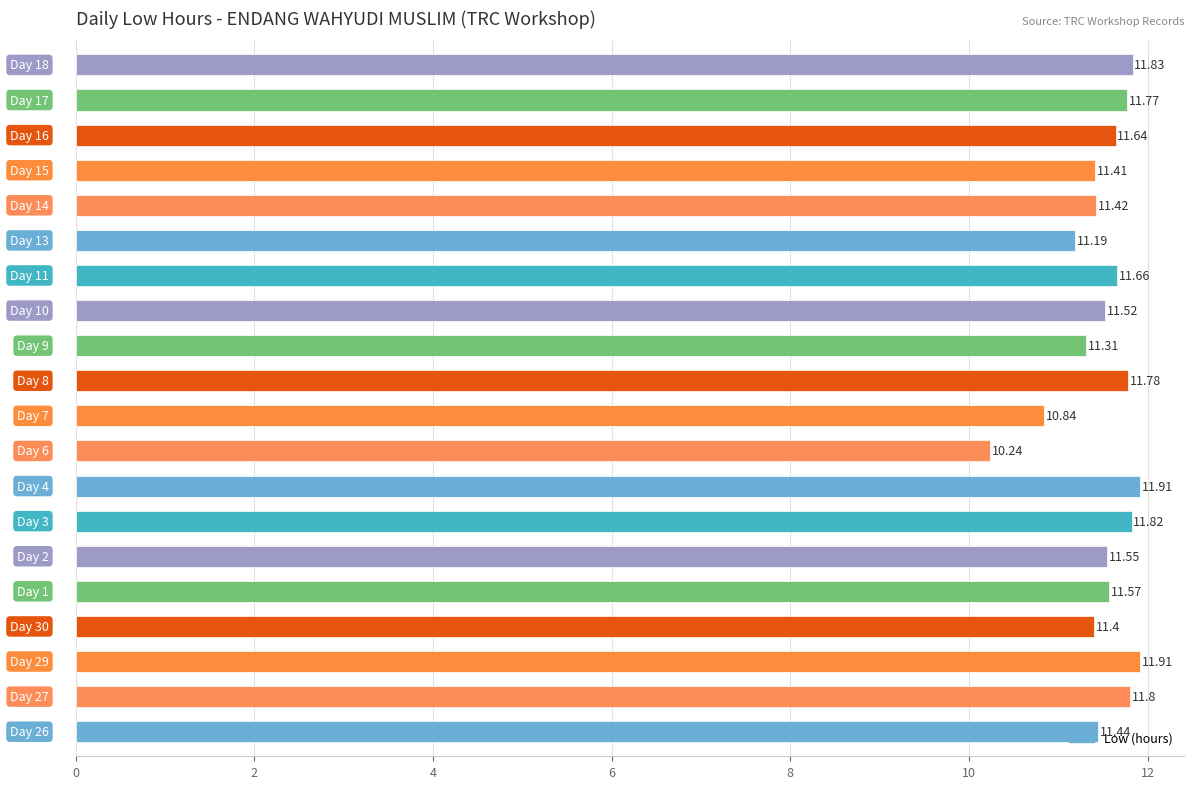

What is the difference between the maximum and second lowest values?

1.1